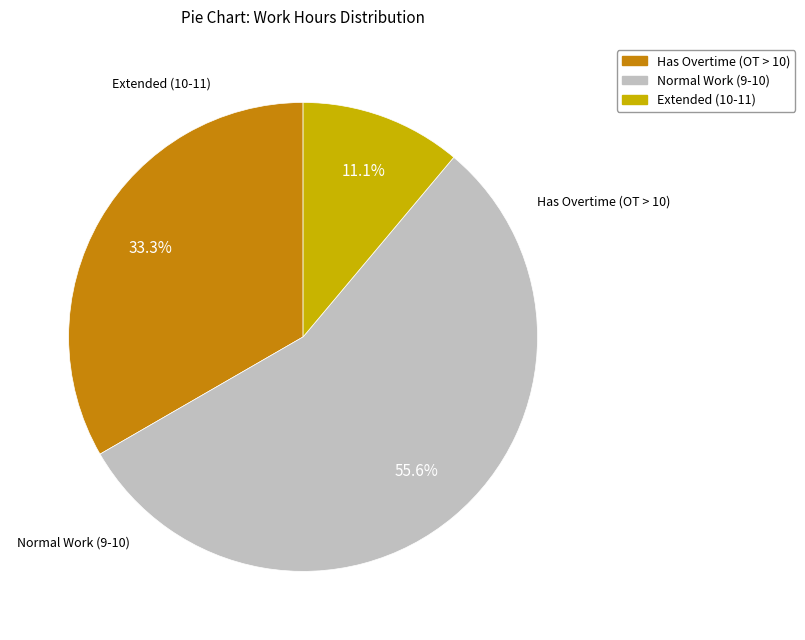

Between Extended (10-11) and Normal Work (9-10), which is larger?

Normal Work (9-10)